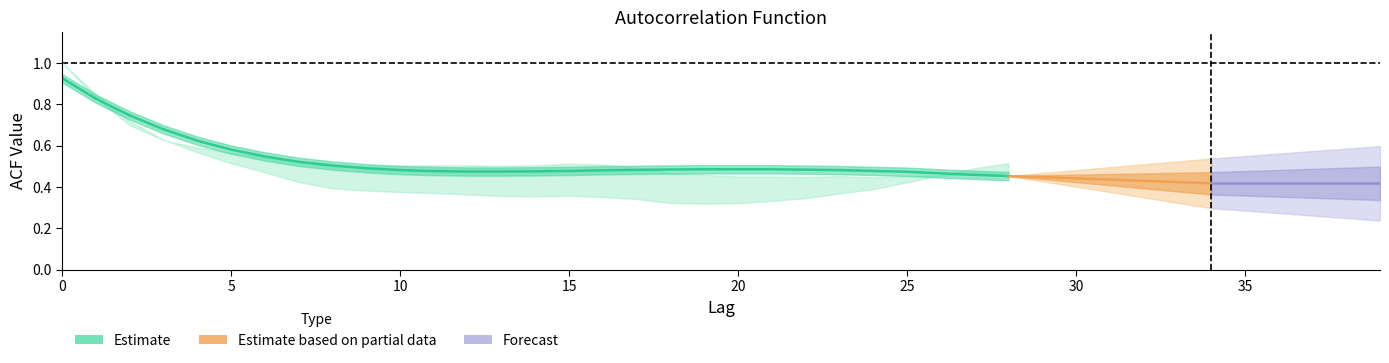

Where is the first local maximum for acf_li?

15